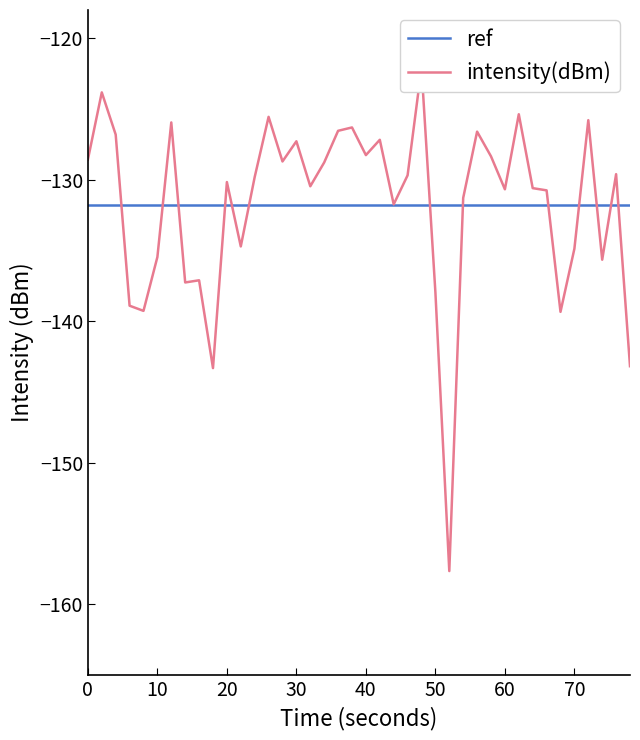

At how many categories does at least one series exceed -147?

40